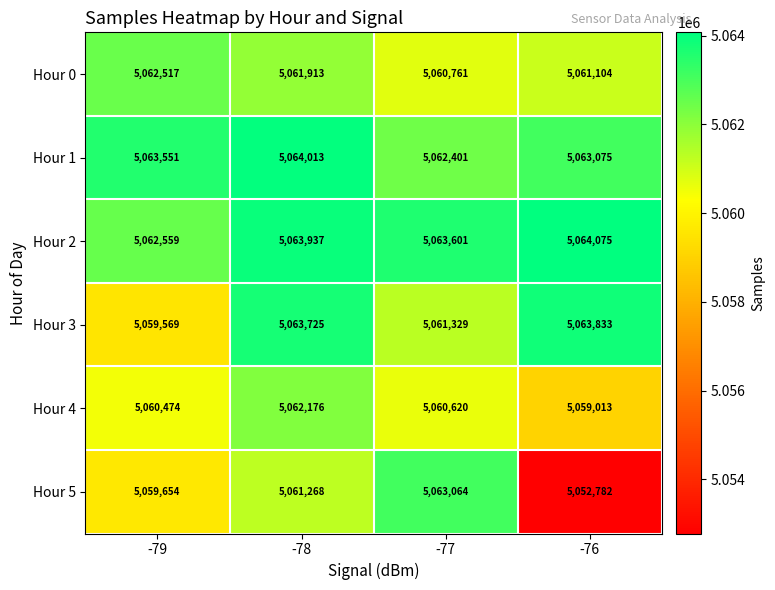

The Hour 2 series shows 5062559 at -79. True or false?

True